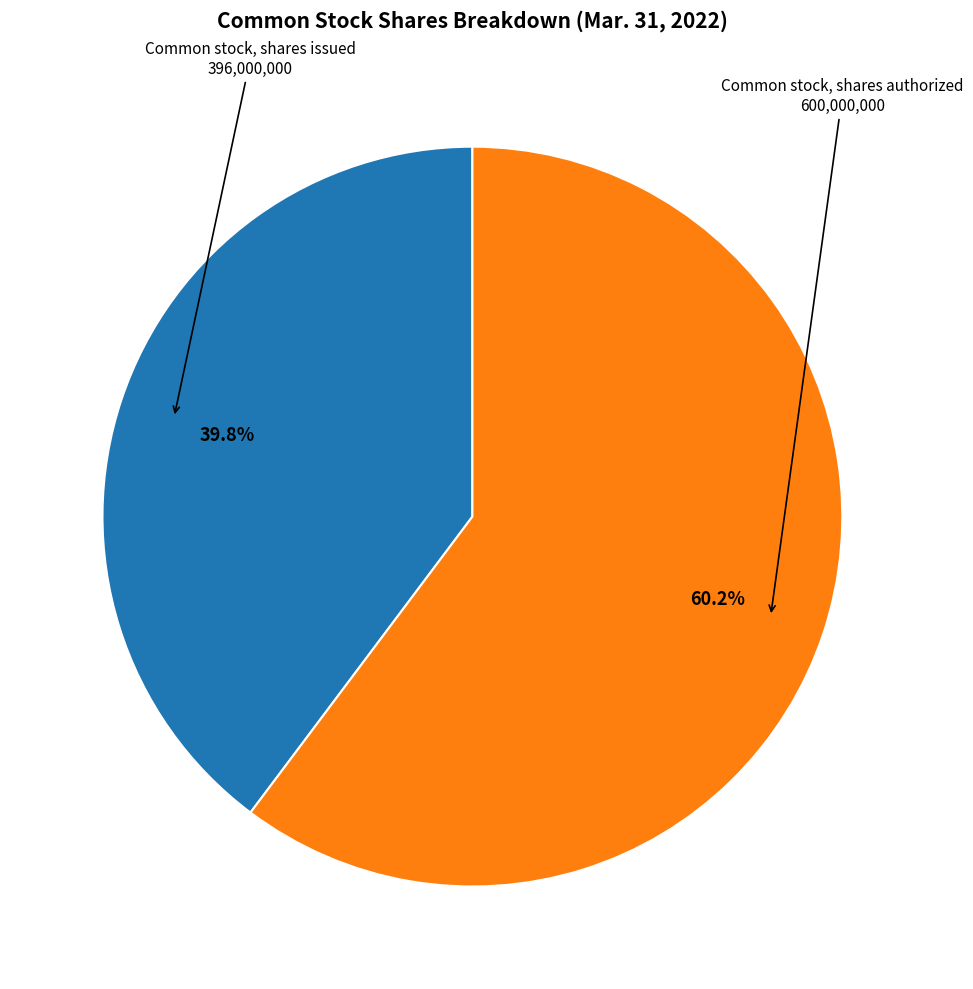

Is there a majority slice in this chart?

Yes